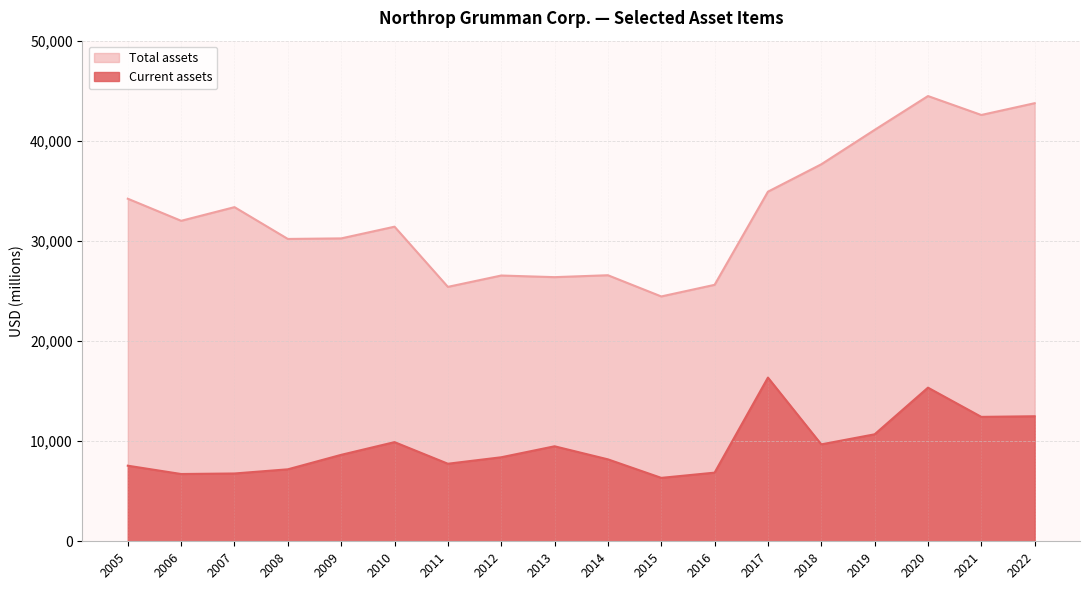

What is the difference between the maximum and minimum values in the Current assets series?

10015